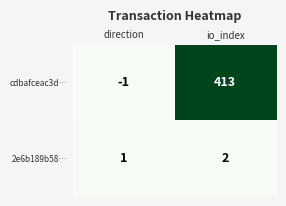

Reading left to right, list all the values displayed in this chart.

cdbafceac3d…: -1	413
2e6b189b58…: 1	2